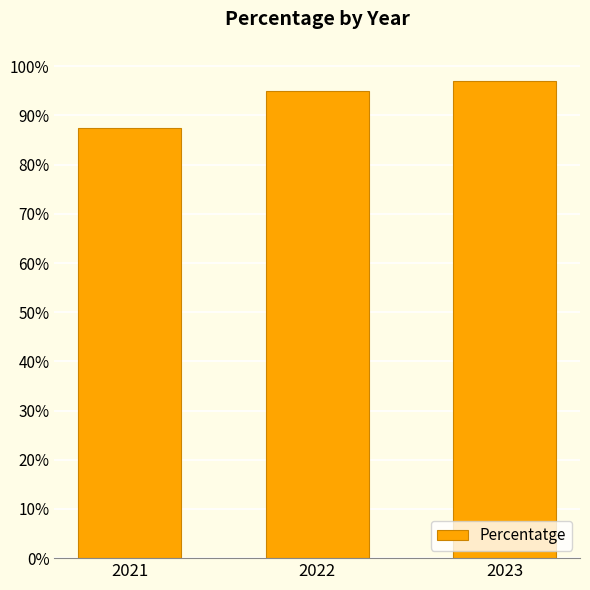

What is the change in value from 2021 to 2023?

+9.5